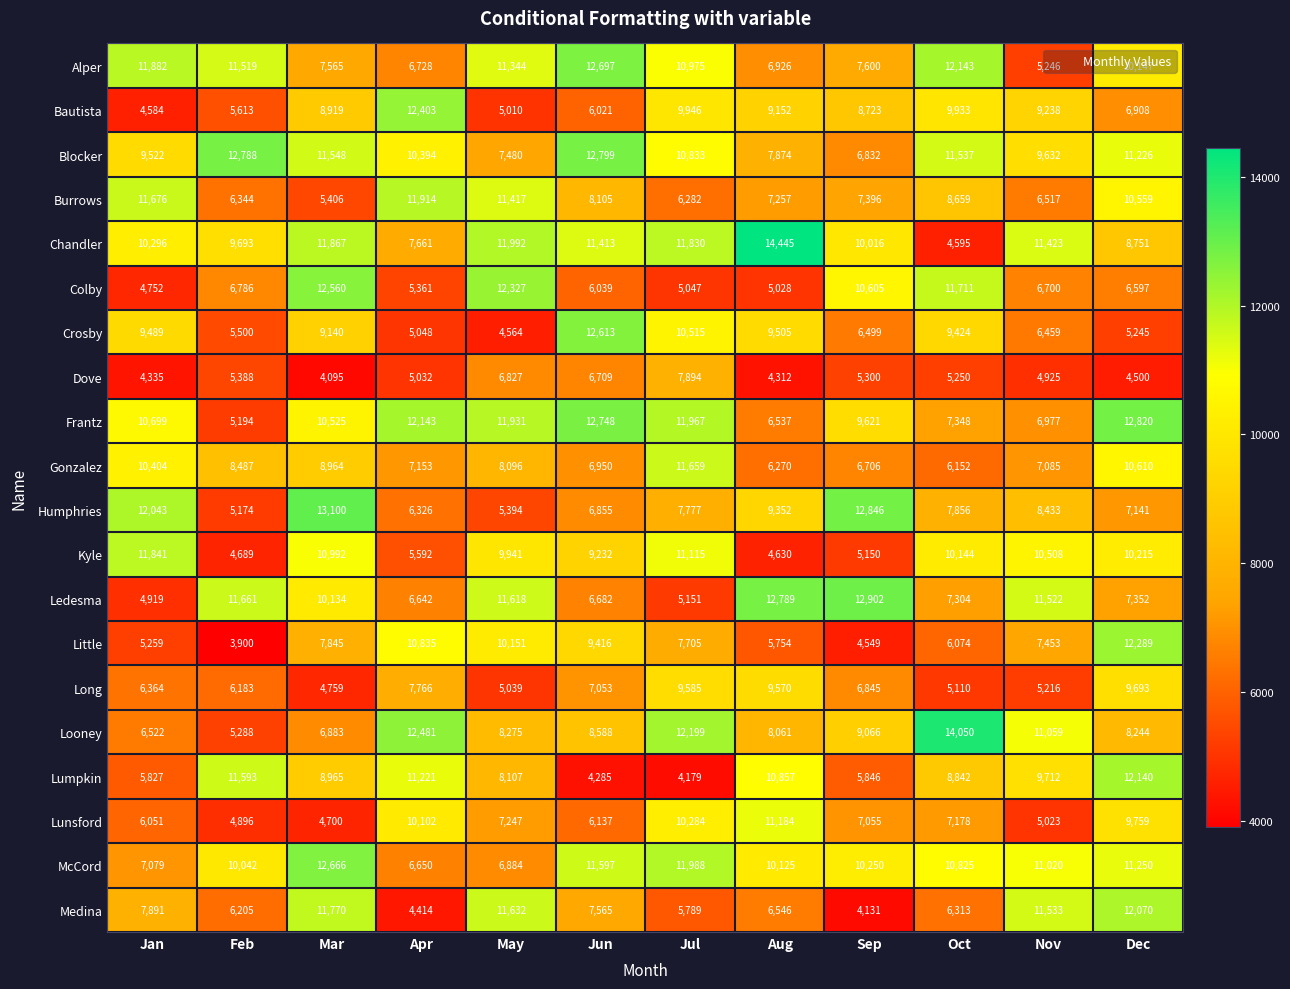

Where does the Lunsford series first go above 7178?

Apr